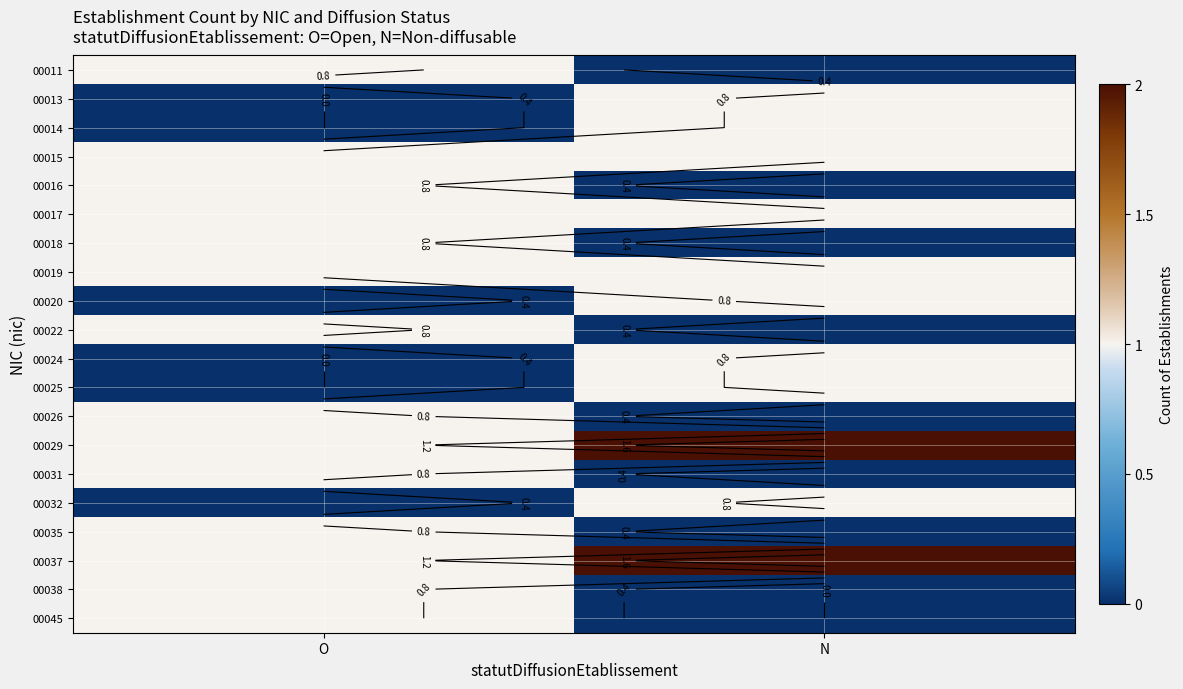

At N, list the series in order from largest to smallest.

00029, 00037, 00013, 00014, 00015, 00017, 00019, 00020, 00024, 00025, 00032, 00011, 00016, 00018, 00022, 00026, 00031, 00035, 00038, 00045